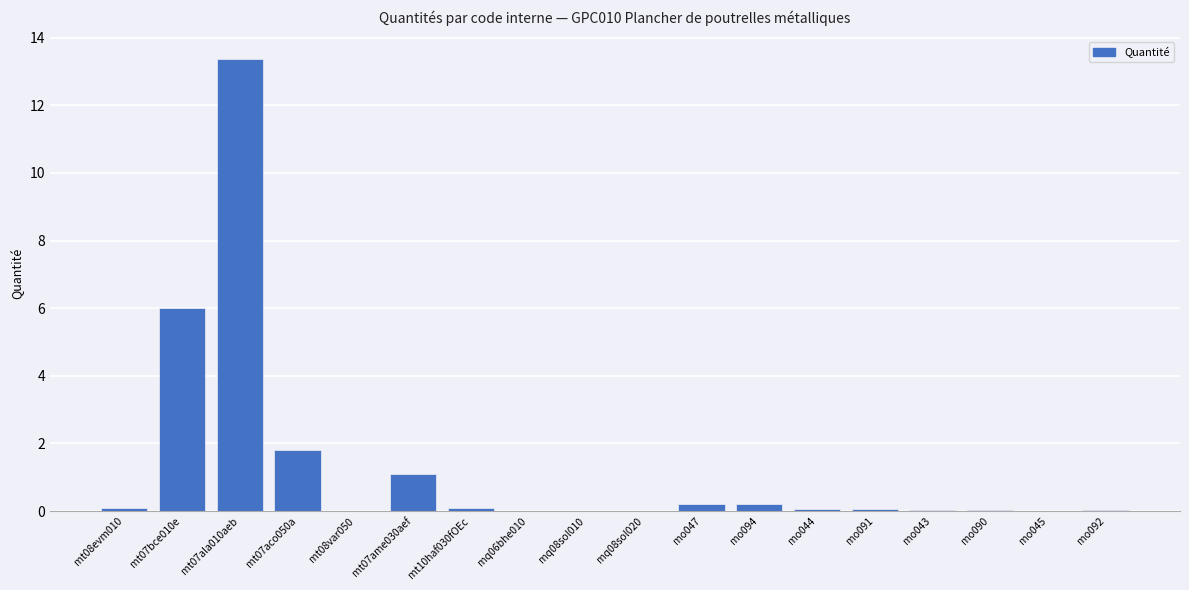

Is it true that the value at mt07ame030aef is 1.1?

True